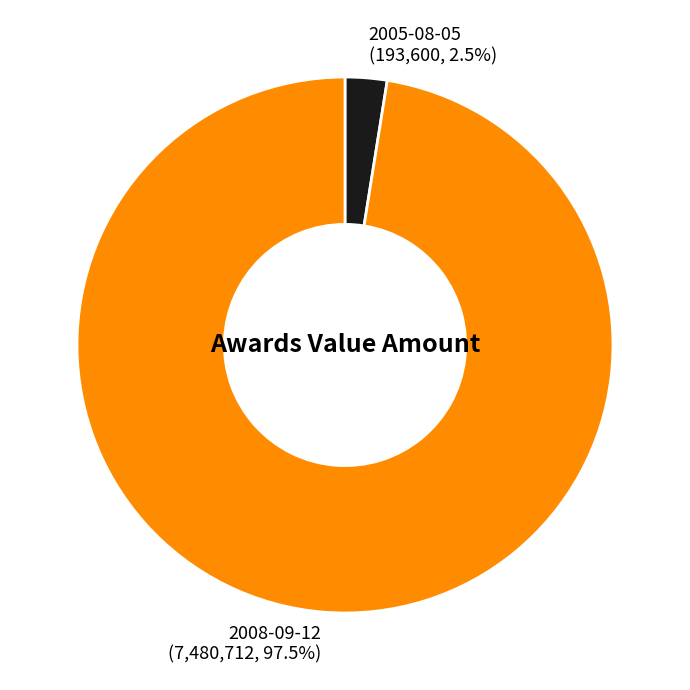

To the nearest percent, what is the difference between the 2008-09-12 and 2005-08-05 slice percentages?

95%